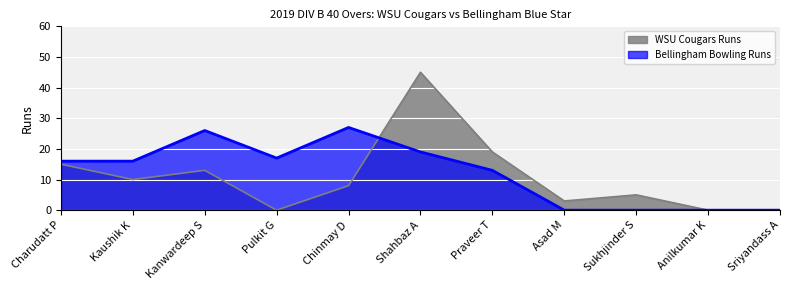

What is the difference between the maximum and second lowest values in the WSU Cougars Runs series?

45